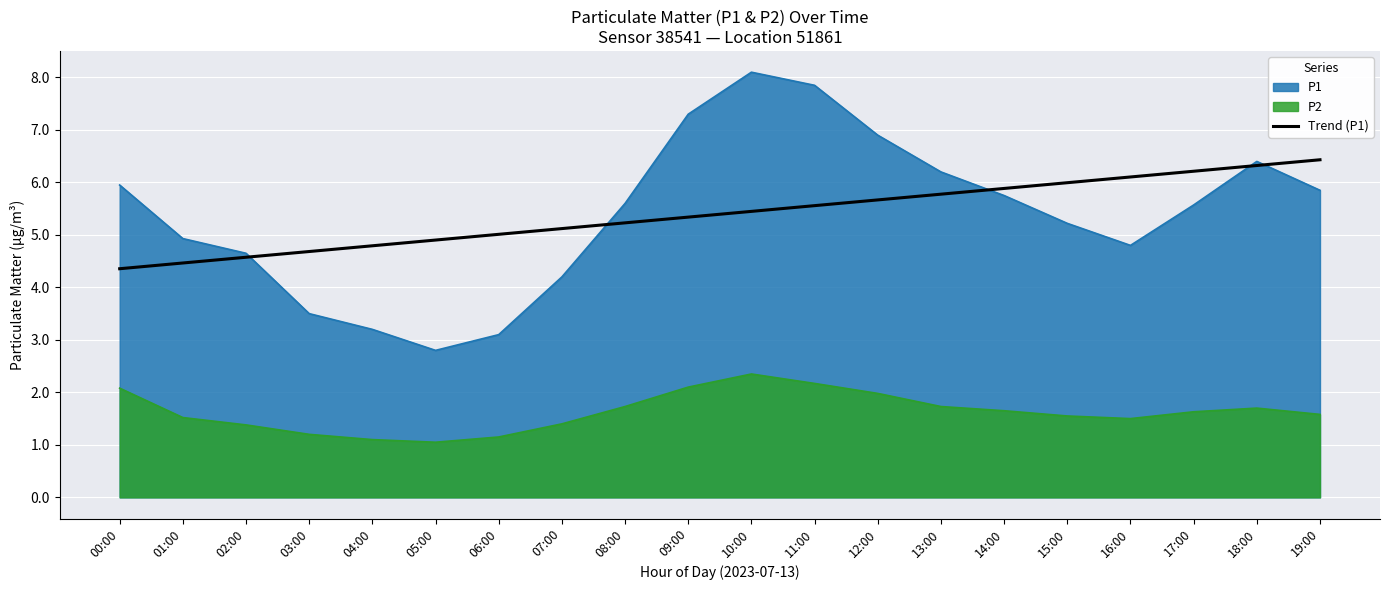

True or false: the data has more than 0 interior local peaks.

False